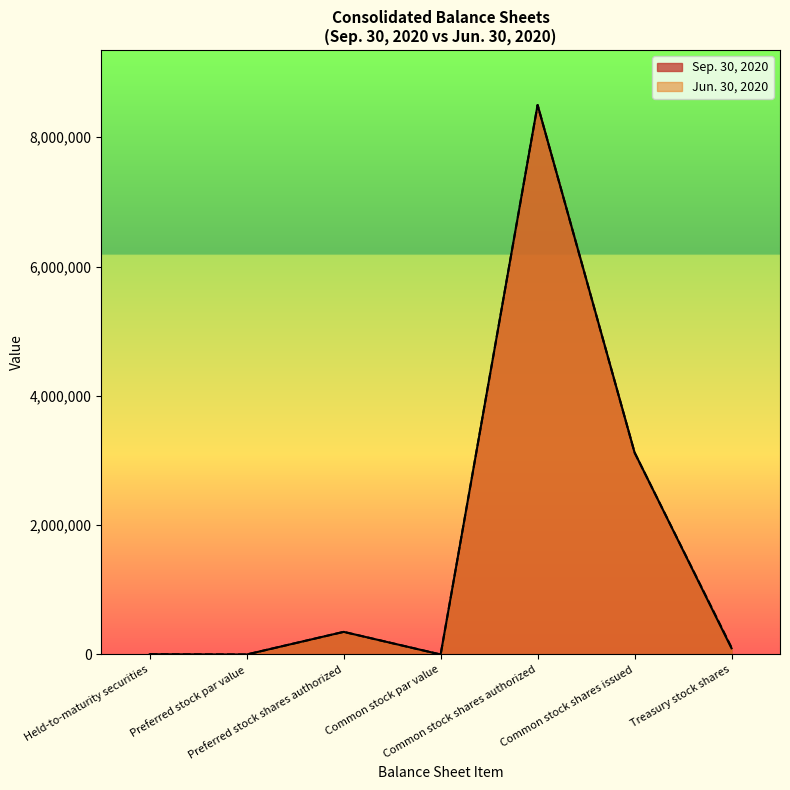

What position from the left is Common stock shares issued?

6